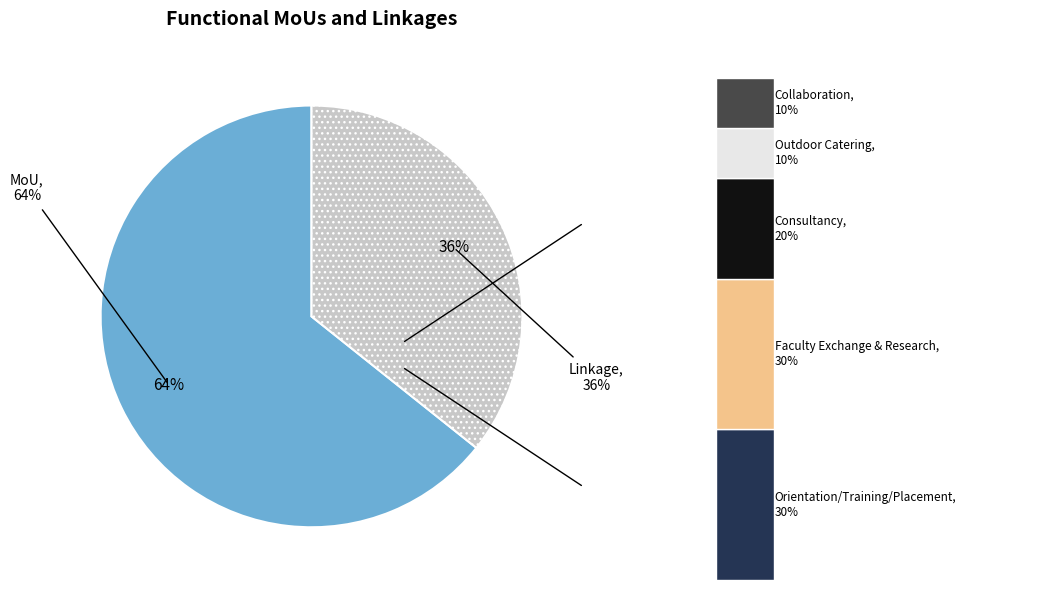

To the nearest percent, what portion does MoU represent?

64%